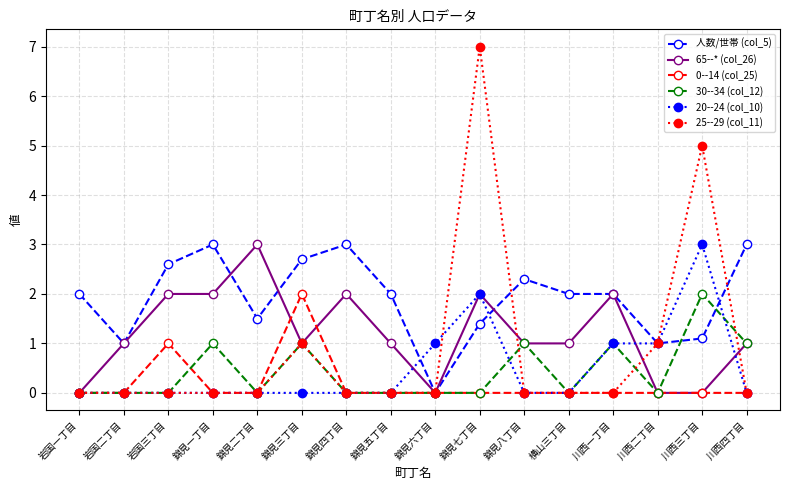

What is the label of the 5th point from the left?

錦見二丁目